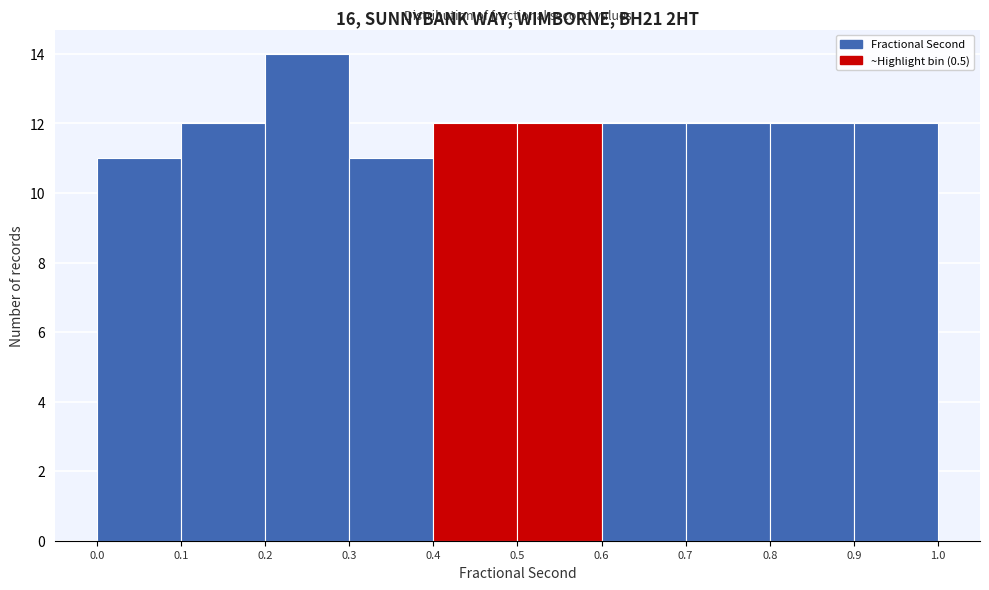

Which range on the x-axis has the tallest bar?

0.2 to 0.3